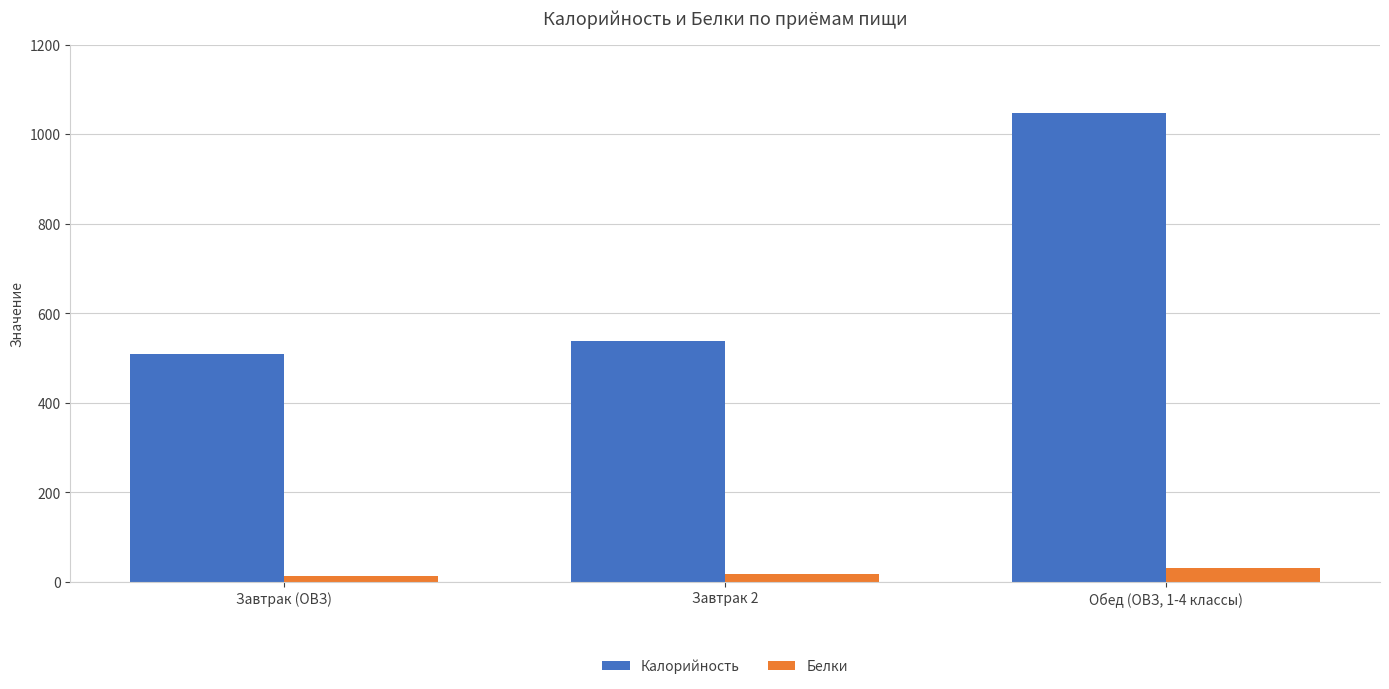

The value of Белки at Завтрак (ОВЗ) is 12.7. True or false?

True